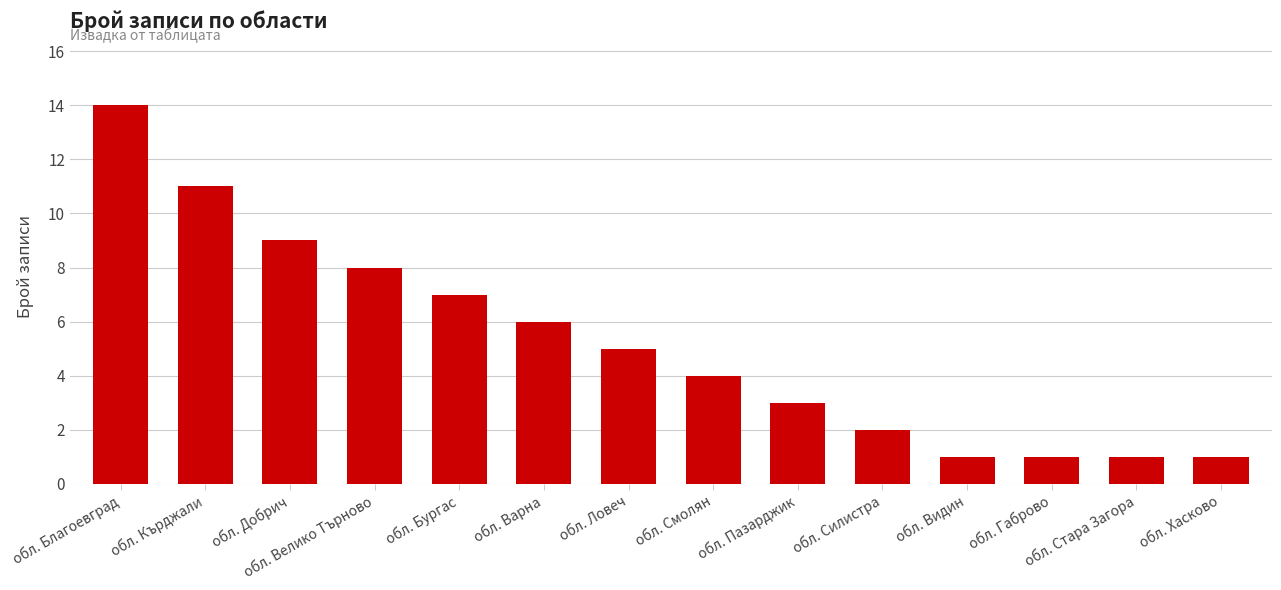

What is the label of the 13th bar from the right?

обл. Кърджали